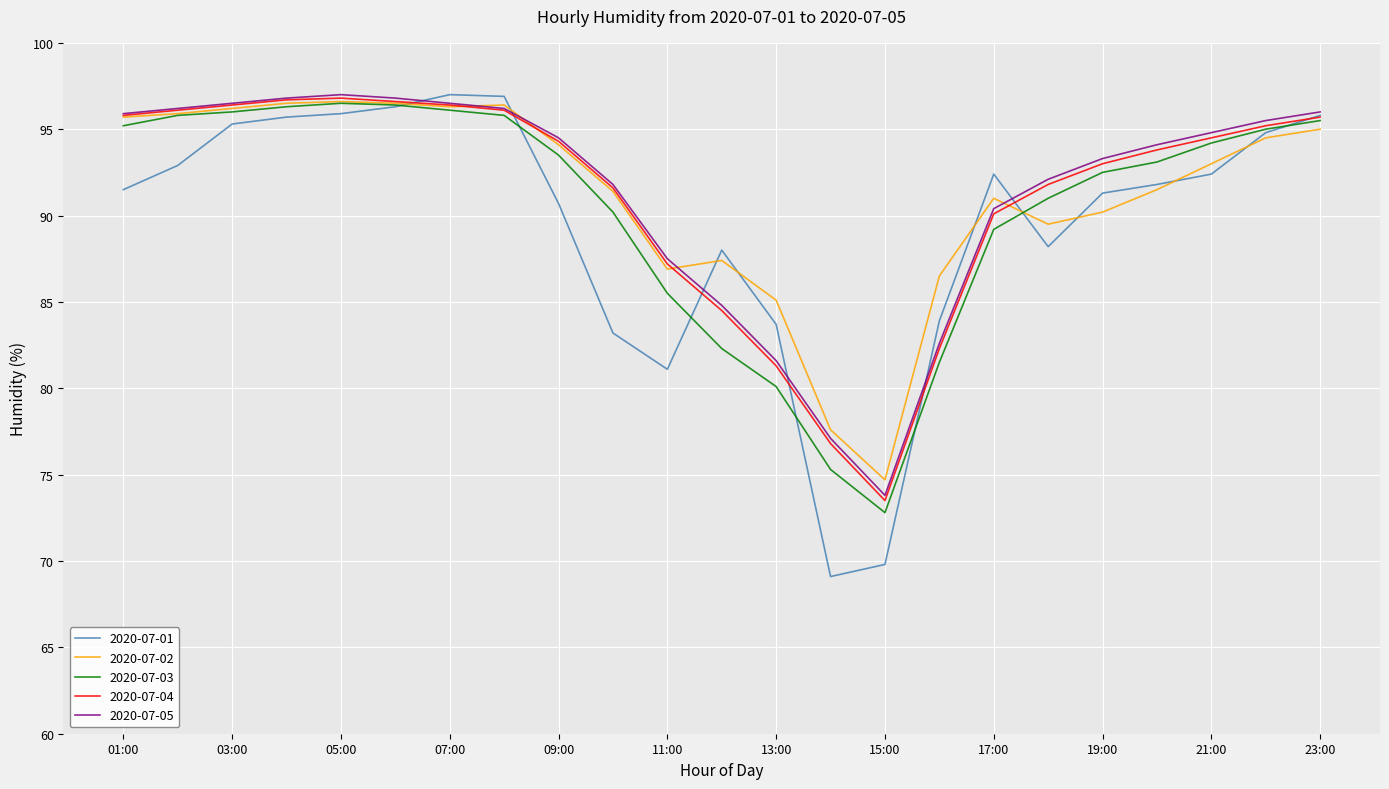

In 2020-07-01, how many points are lower than both neighbors (excluding endpoints)?

3